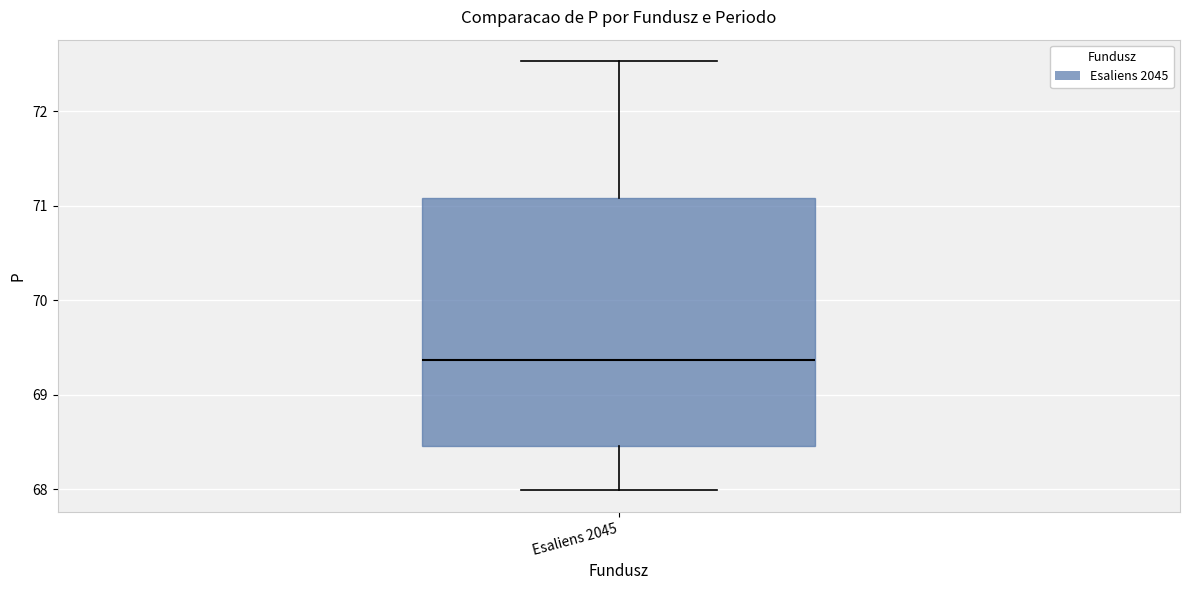

Transcribe this box plot: give where the median line is, the range the box spans, and where the two whiskers end, as read against the y-axis. The values are not printed on the chart, so give them approximately, as read against the axis.

median 69.4, box 68.5 to 71.1, whiskers 68.0 to 72.5